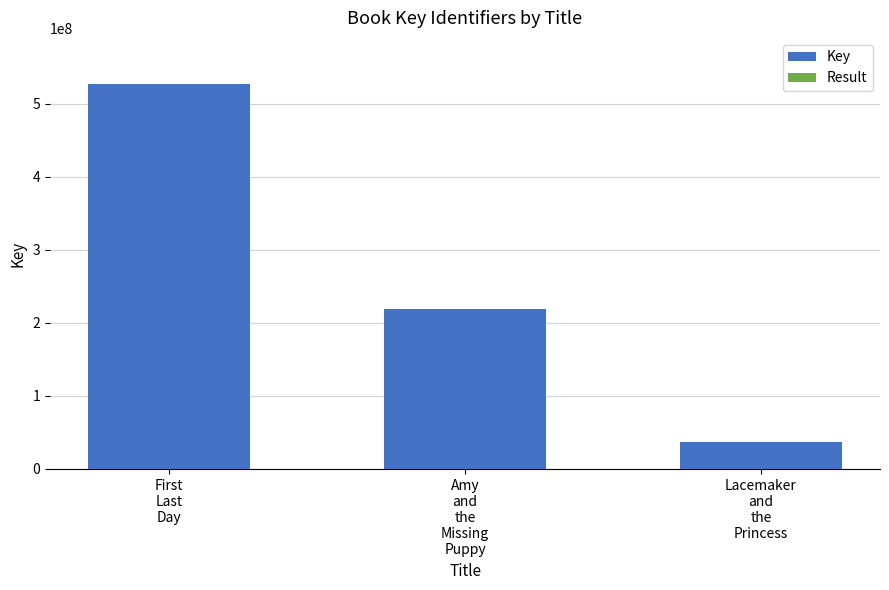

Are the bars grouped side by side (vs. stacked)?

No